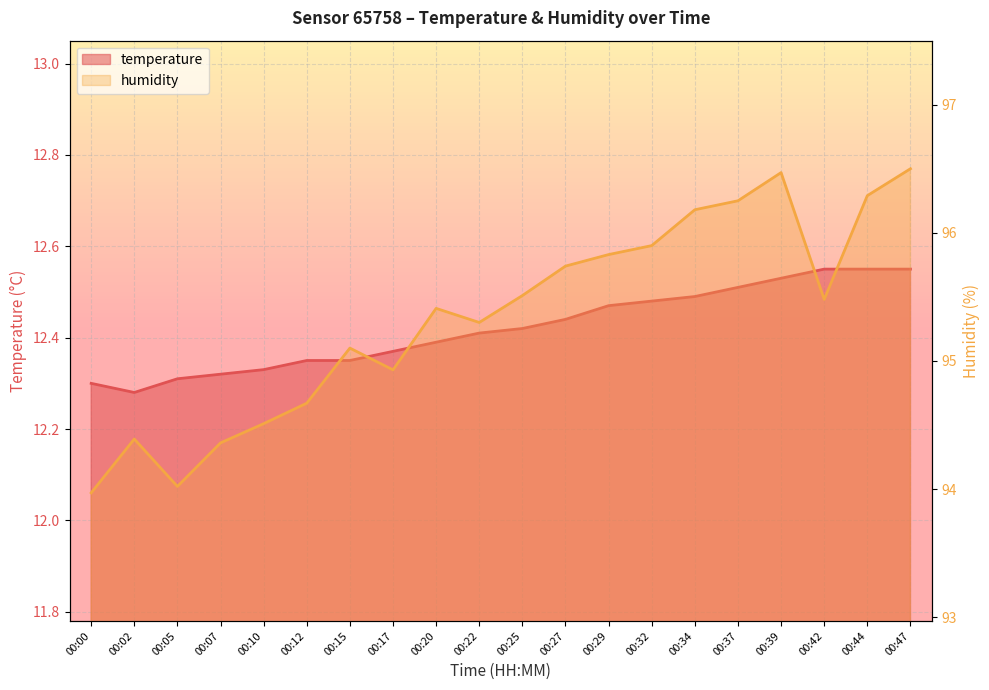

How many values in the humidity series exceed 95?

13